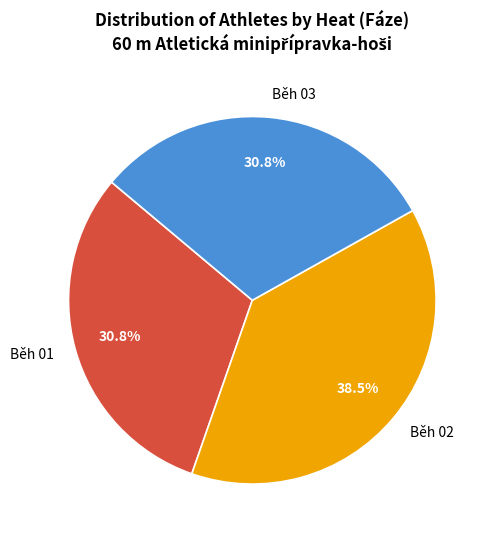

Which category has the biggest portion of the pie?

Běh 02